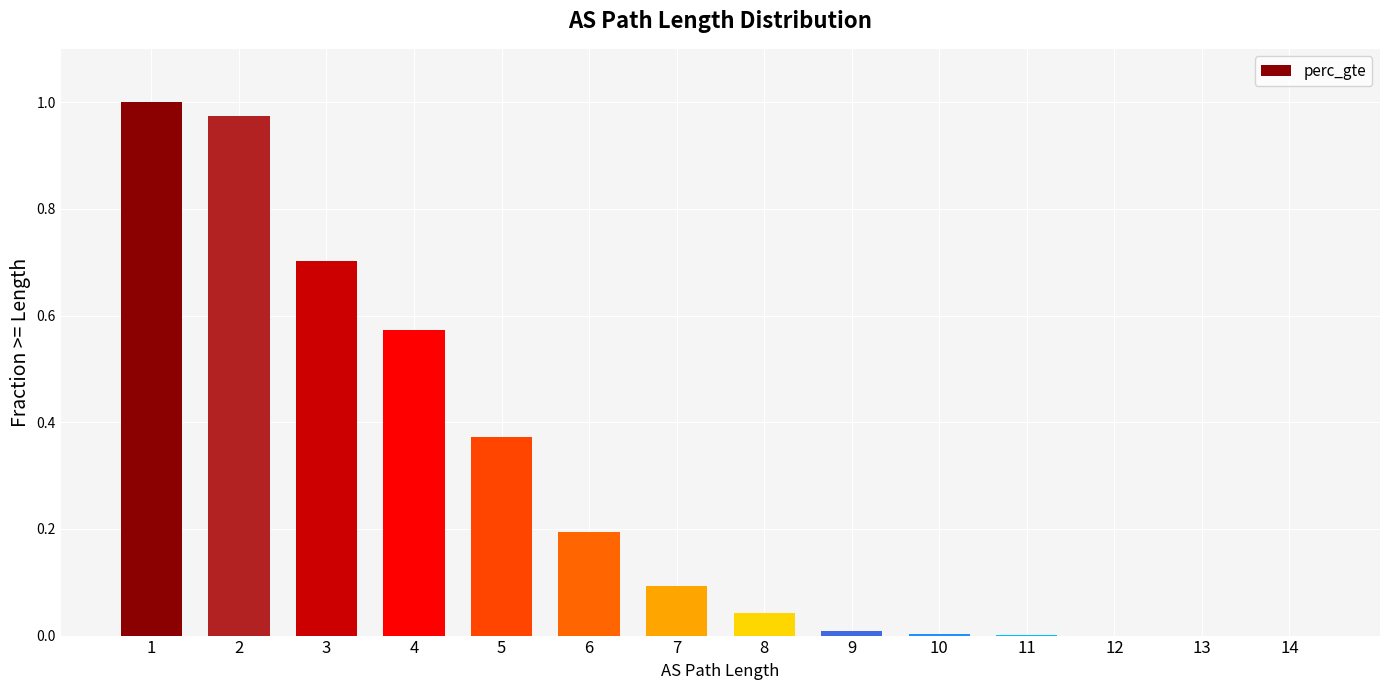

The chart shows a value of 0.0 at 12. True or false?

True